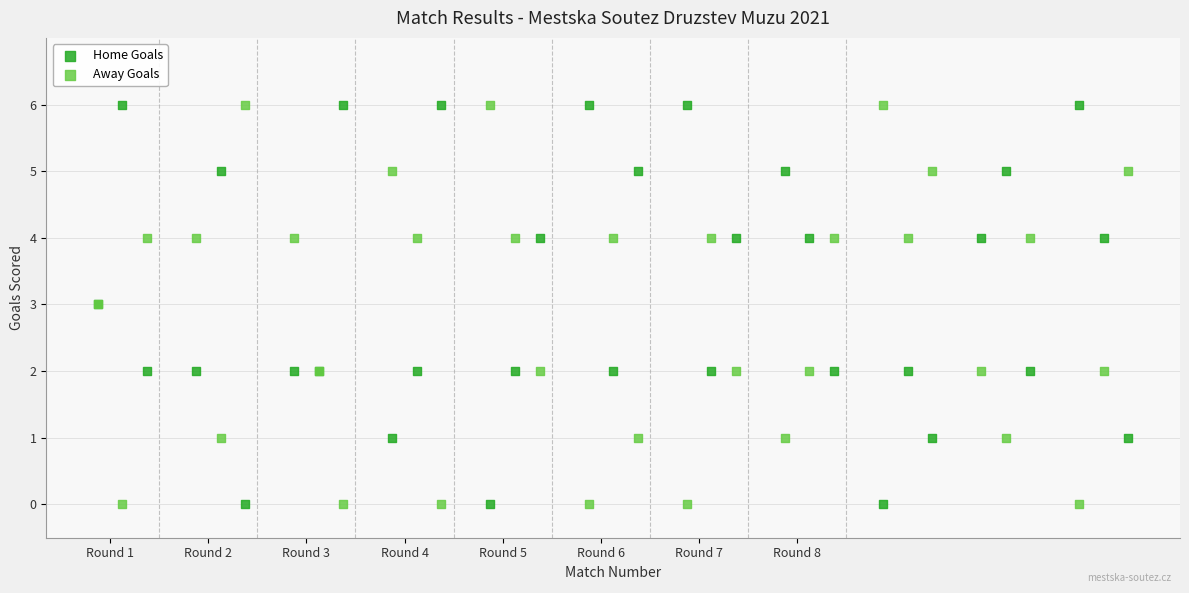

What is the X range (max minus min) for the scatter plot?

42